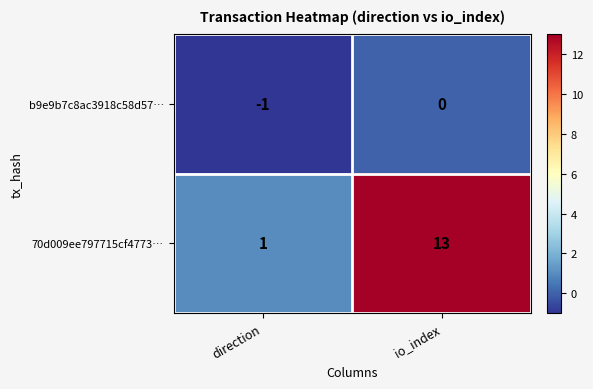

At which label is b9e9b7c8ac3918c58d57… closest to 0?

io_index